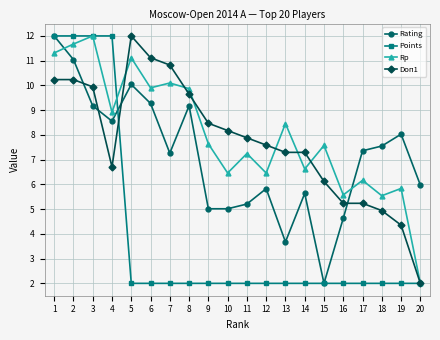

Between which two adjacent categories do Rating and Doп1 first intersect?

2 and 3